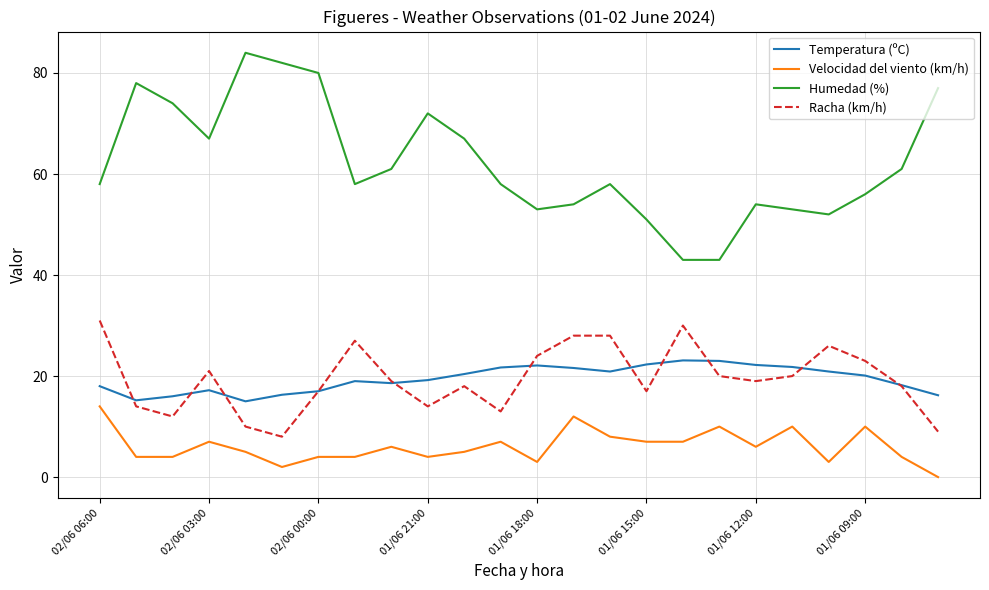

Rank the series by their maximum value, from highest to lowest.

Humedad (%), Racha (km/h), Temperatura (ºC), Velocidad del viento (km/h)